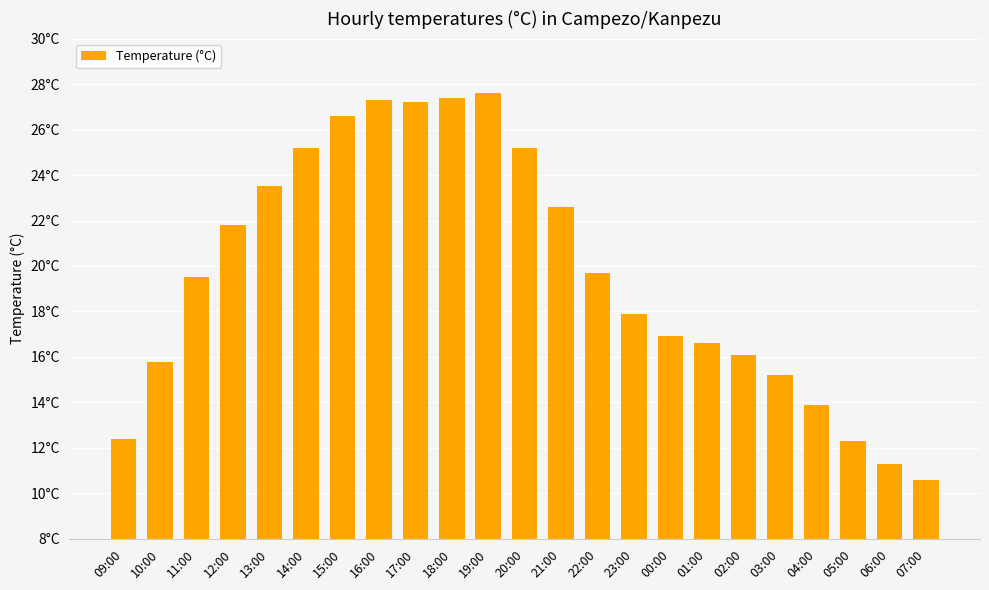

What is the change in value from 20:00 to 03:00?

-10.0